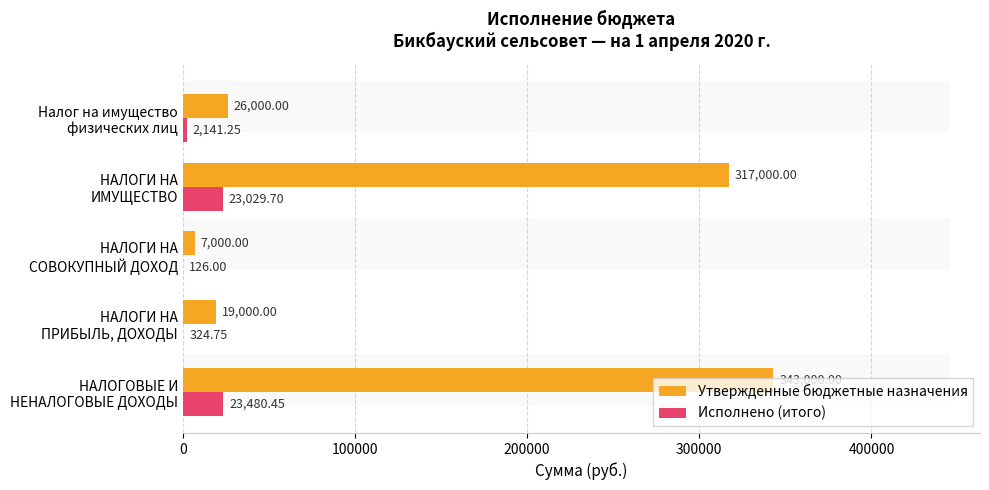

Are the bars grouped side by side (vs. stacked)?

Yes